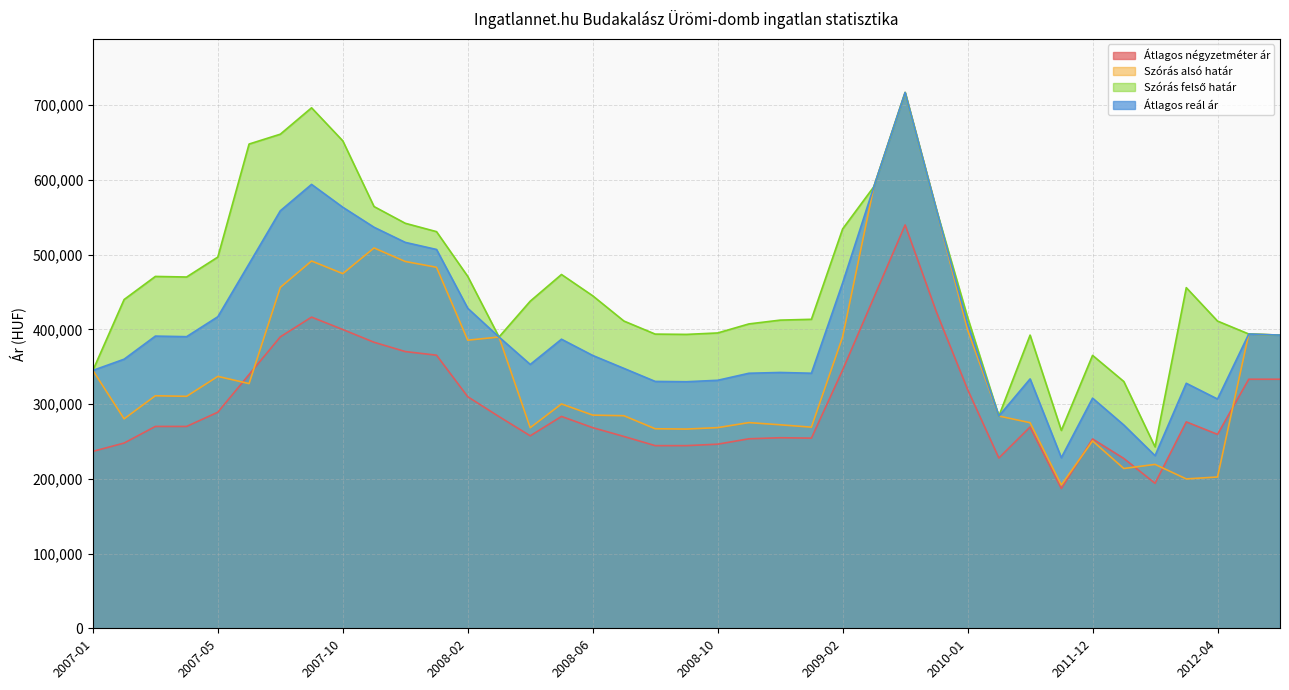

Is the value of Átlagos reál ár at 2007-10 greater than the value of Szórás felső határ at 2008-03?

Yes